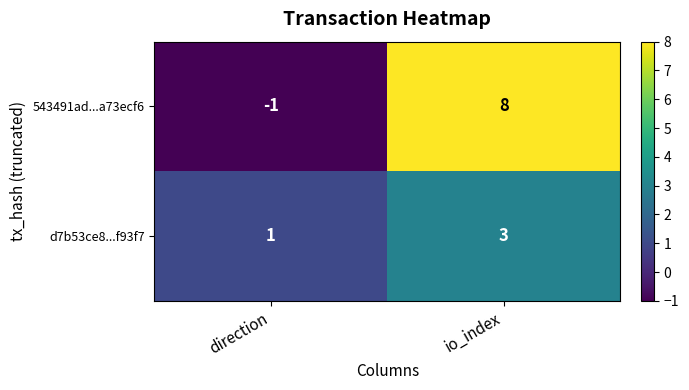

List the series in order of their overall mean, highest first.

543491ad...a73ecf6, d7b53ce8...f93f7